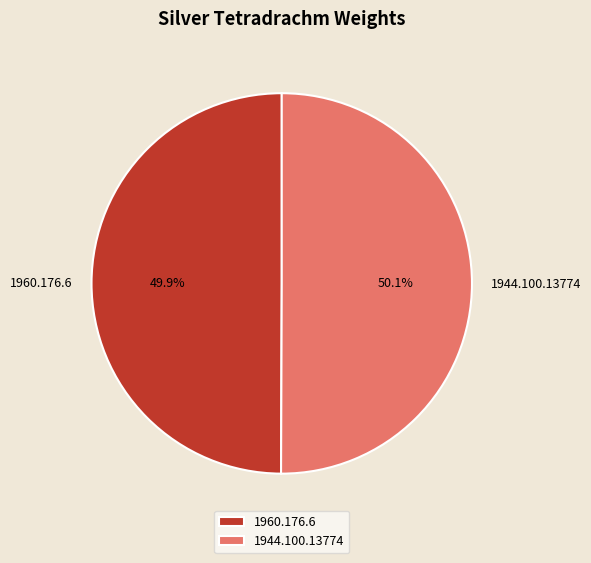

Is there any slice that represents more than half of the pie?

Yes